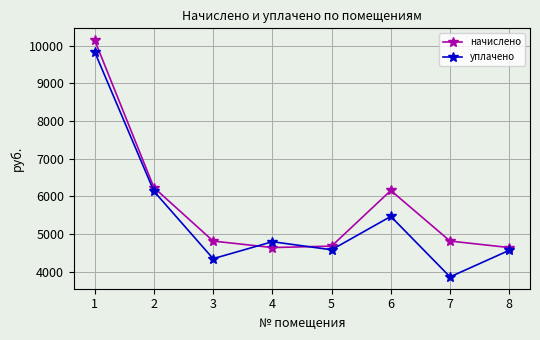

At 5, list the series in order from smallest to largest.

уплачено, начислено